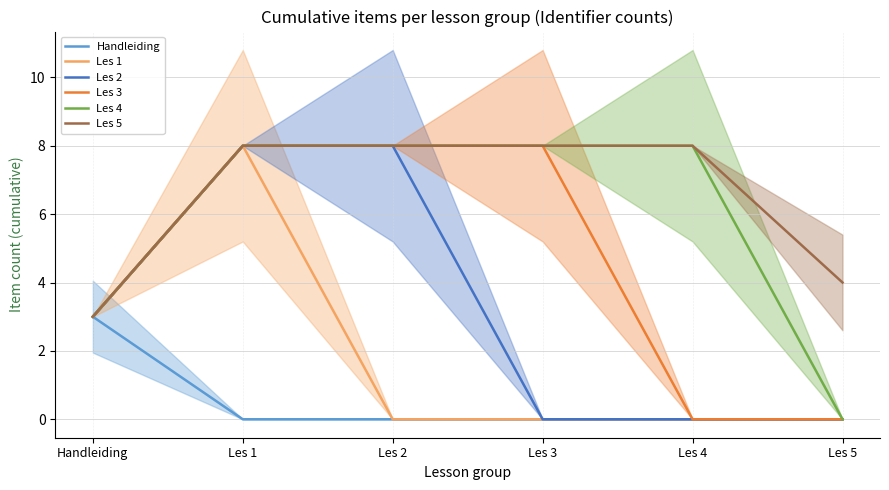

Which series has the widest spread of values?

Les 1